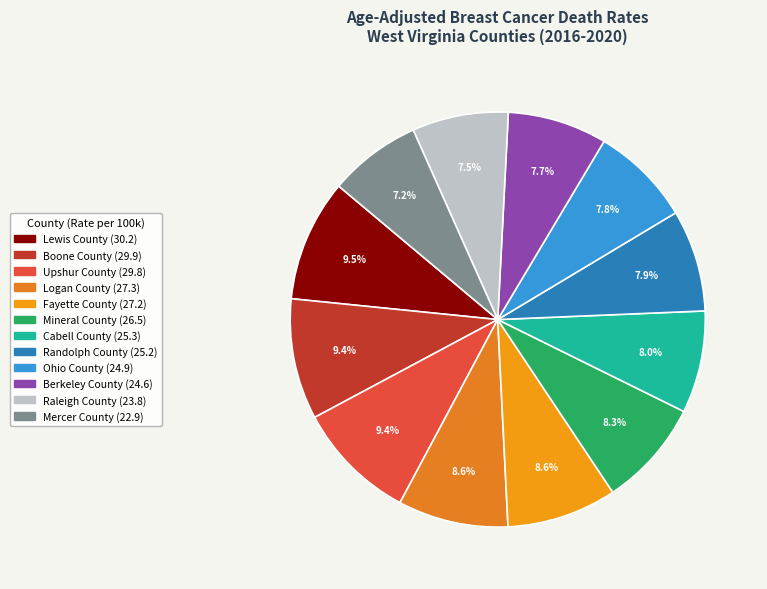

What percentage is the Mineral County slice, to the nearest percent?

8%